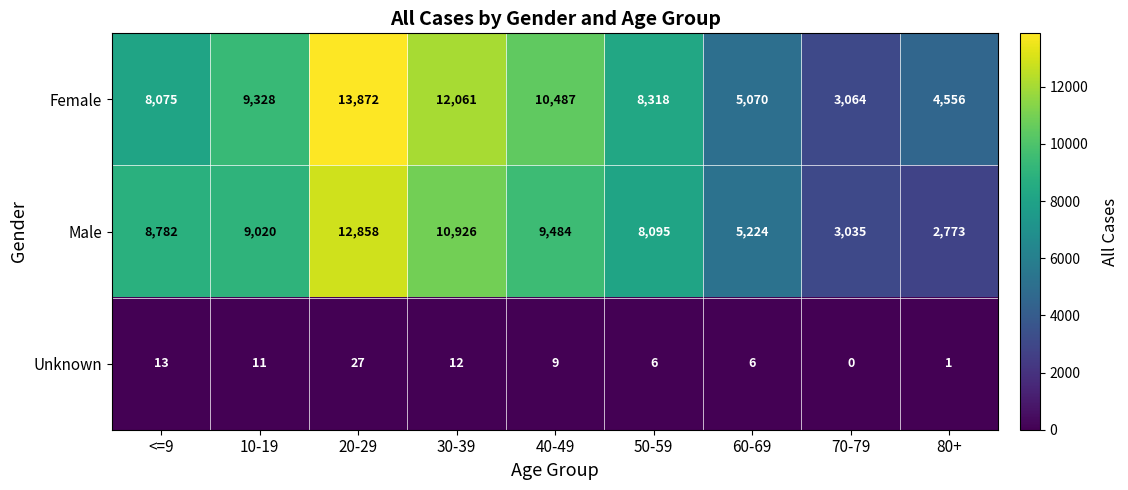

What is the total value across all series at 10-19?

18359